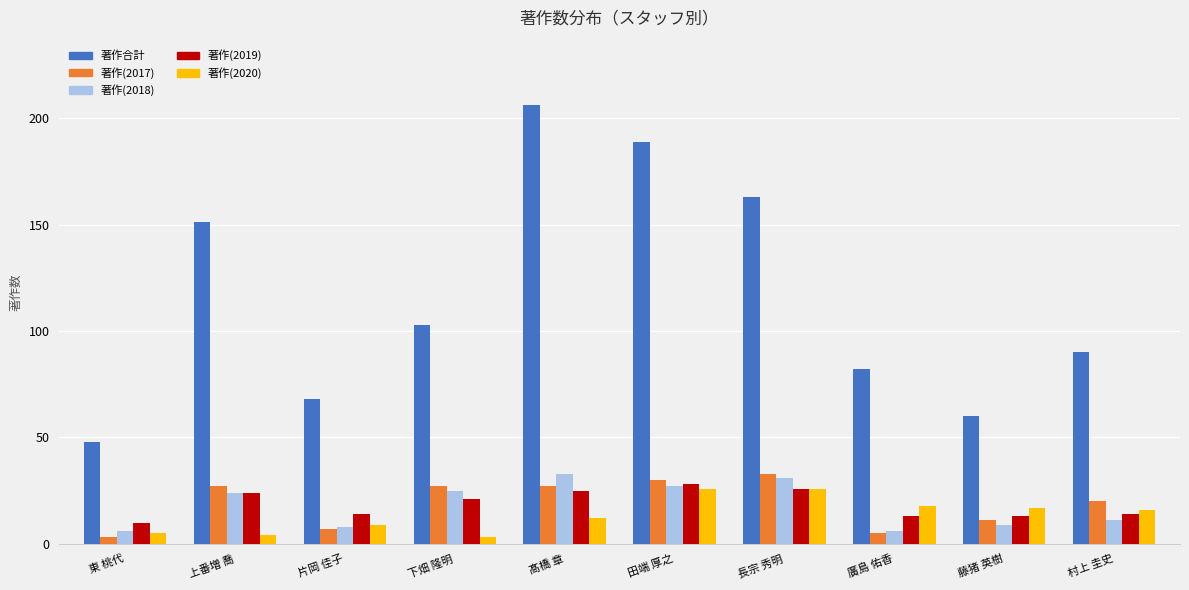

The value of 著作合計 at 長宗 秀明 is 163. True or false?

True